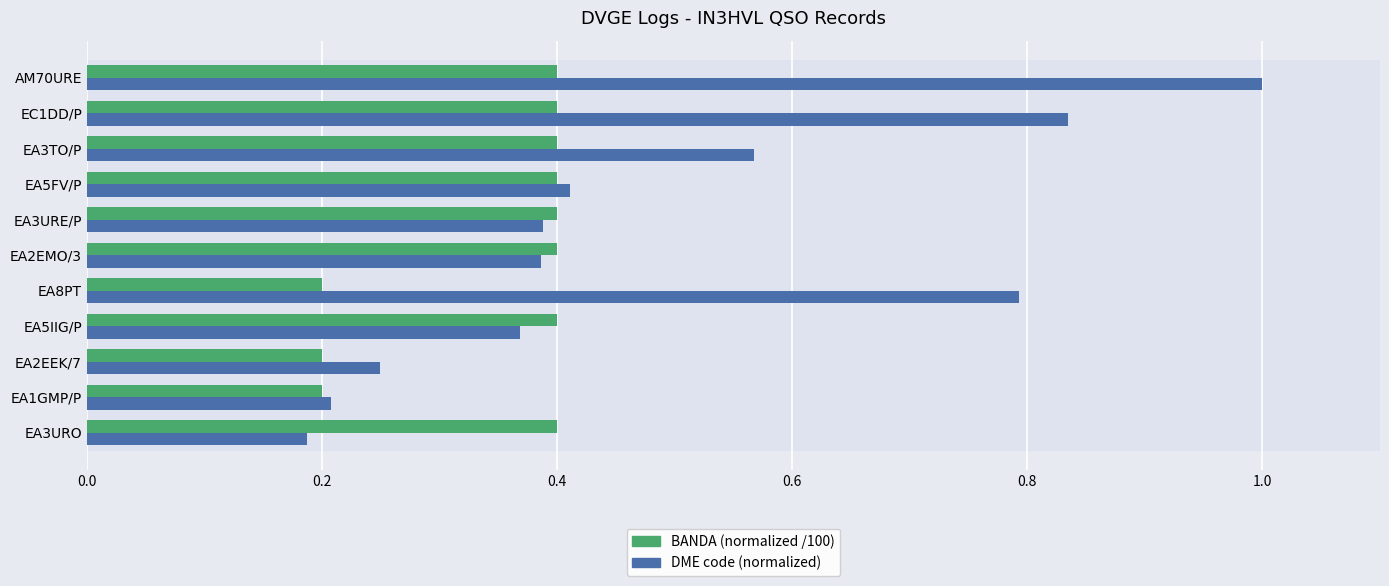

Which label corresponds to the largest value in the chart?

AM70URE